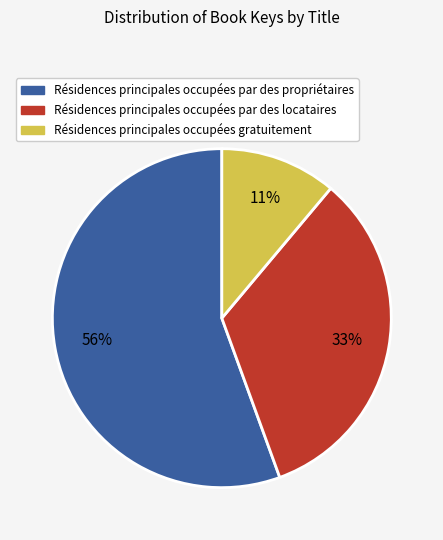

Count the number of slices in the pie.

3